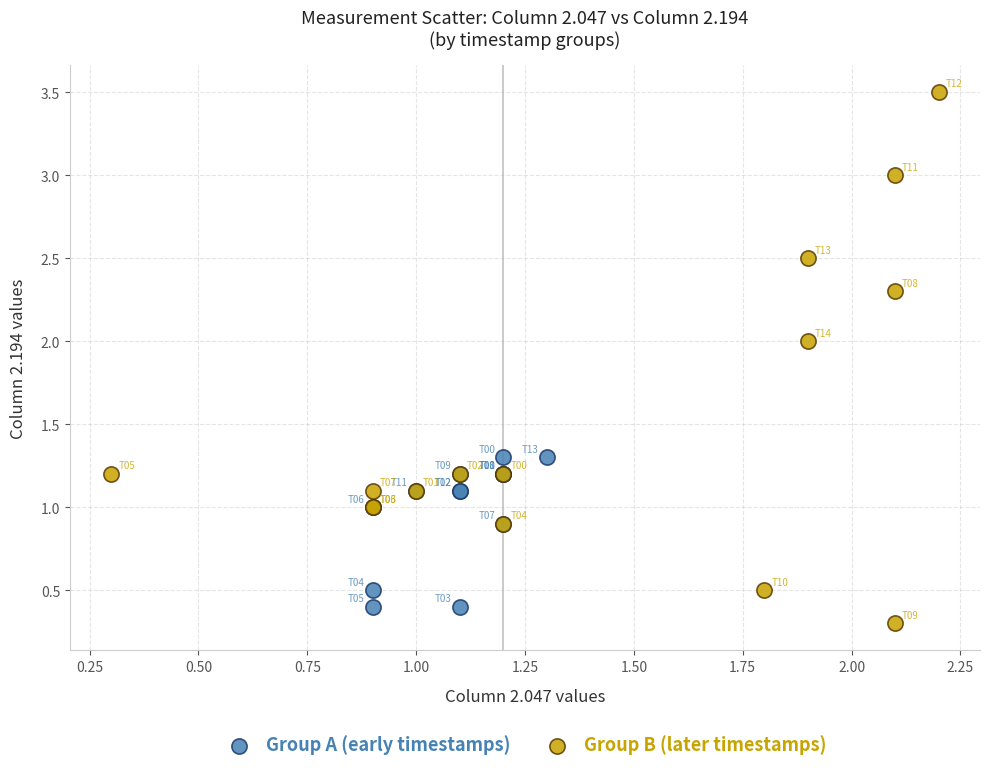

Which series reaches the maximum Y coordinate?

Group B (later timestamps)